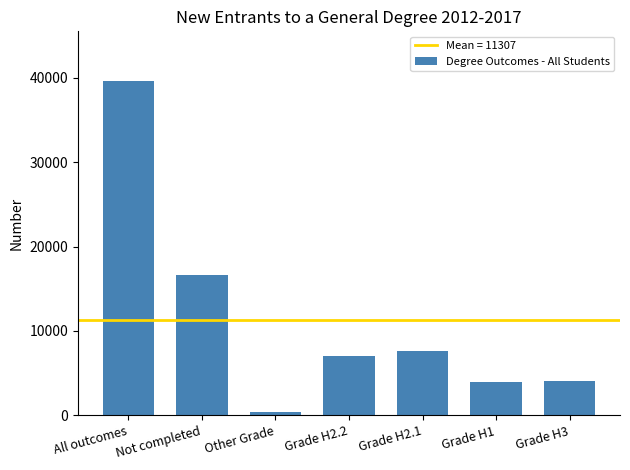

Is it true that the value at Other Grade is 332?

True